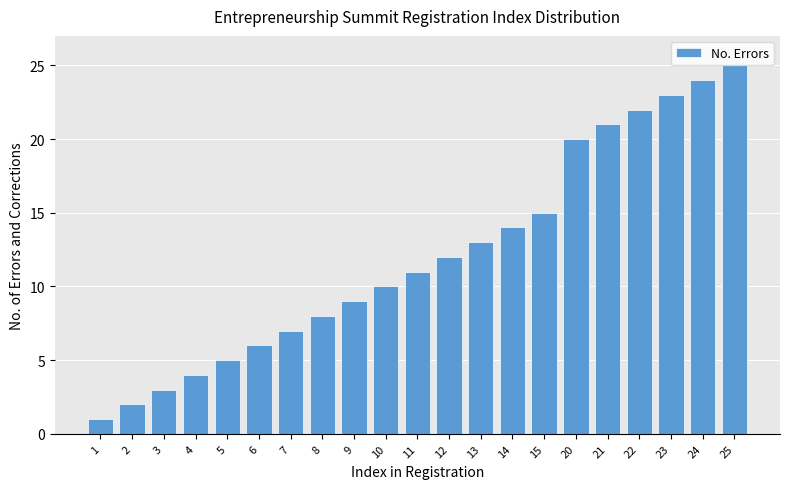

Reading left to right, transcribe all the data shown in this chart.

1	2	3	4	5	6	7	8	9	10	11	12	13	14	15	20	21	22	23	24	25